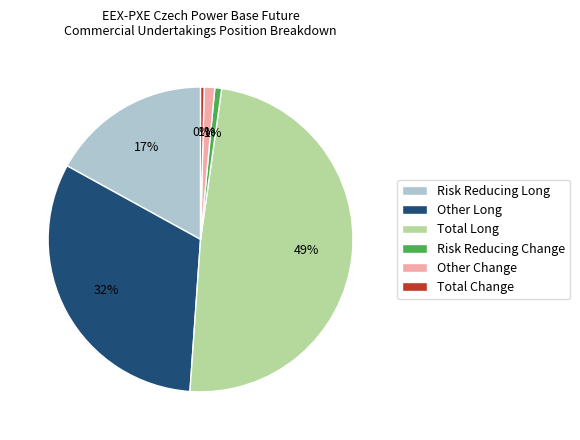

What percentage is the Other Long slice, to the nearest percent?

32%